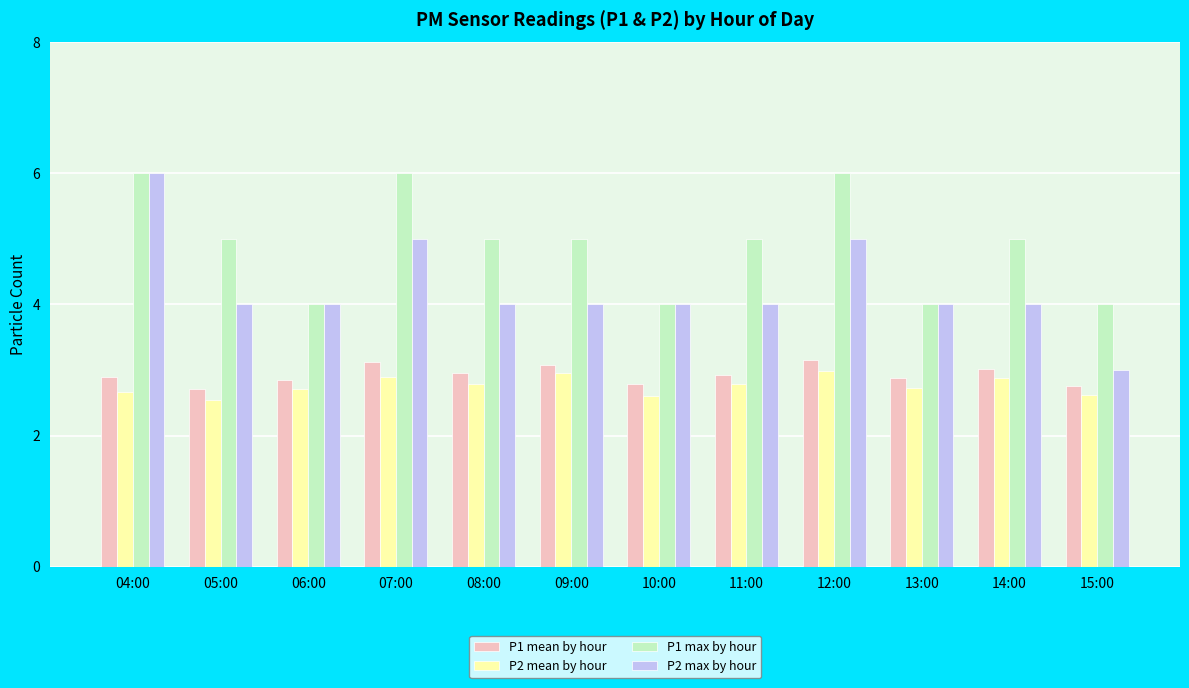

What is the sum of the P2 mean by hour values at 11:00 and 15:00?

5.4